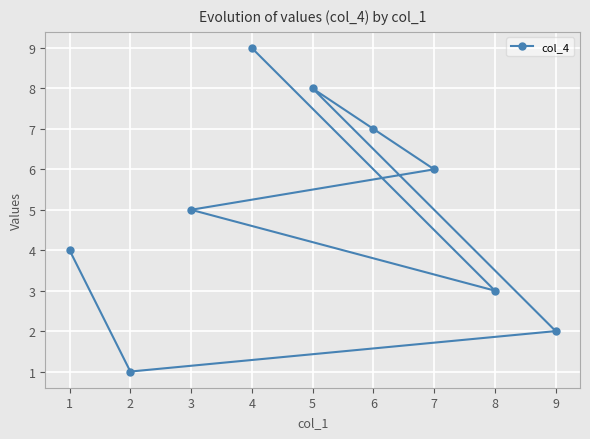

What is the difference between the maximum and minimum values?

8